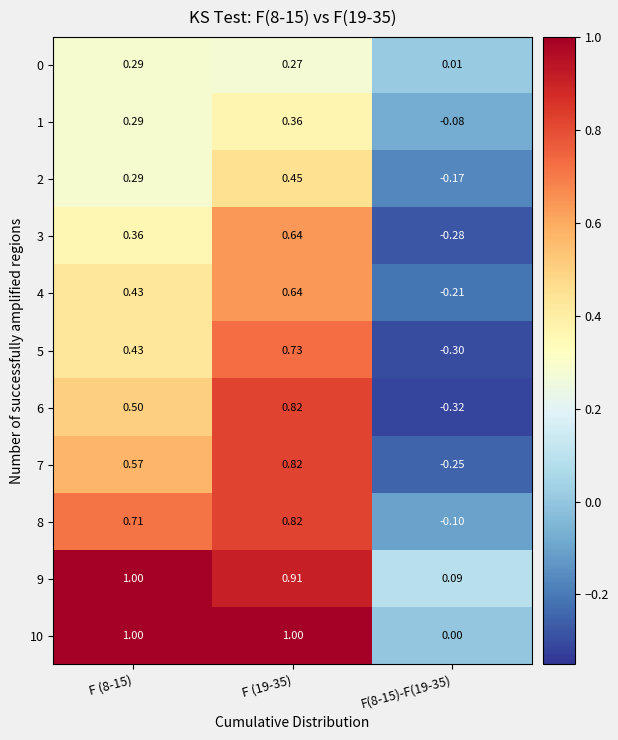

Is the value of 10 at F(8-15)-F(19-35) greater than the value of 7 at F (8-15)?

No